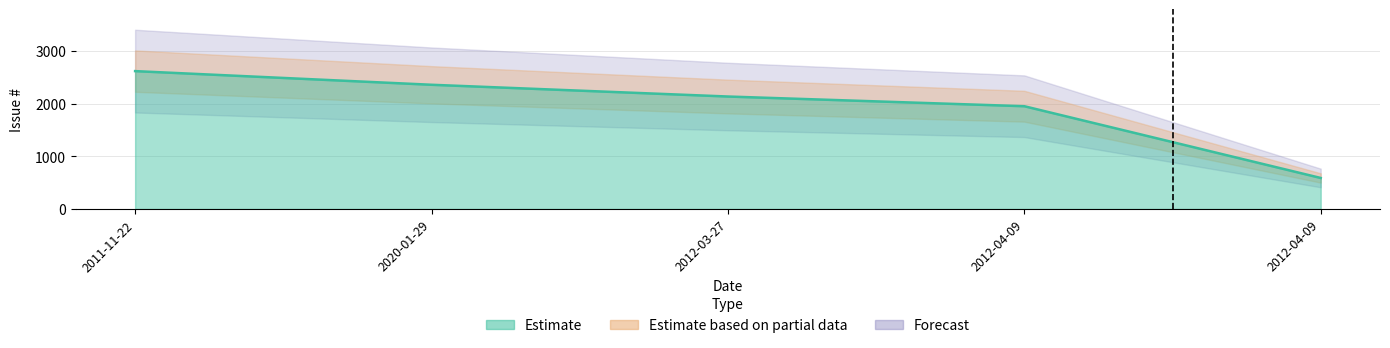

Rank the categories by value from lowest to highest.

2012-04-09, 2012-04-09, 2012-03-27, 2020-01-29, 2011-11-22